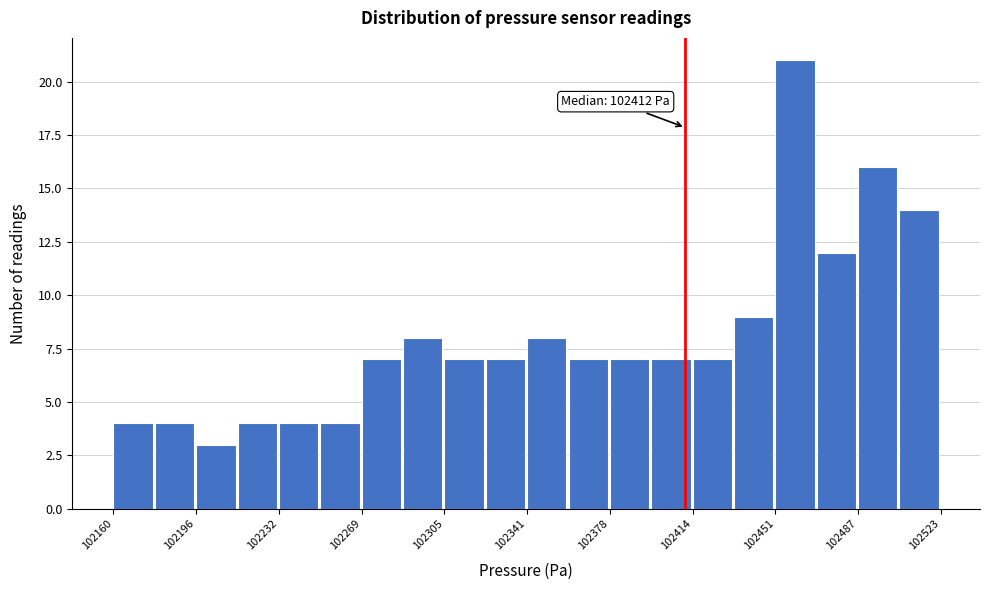

Read against the x-axis, roughly where is the centre of the tallest bar?

102460